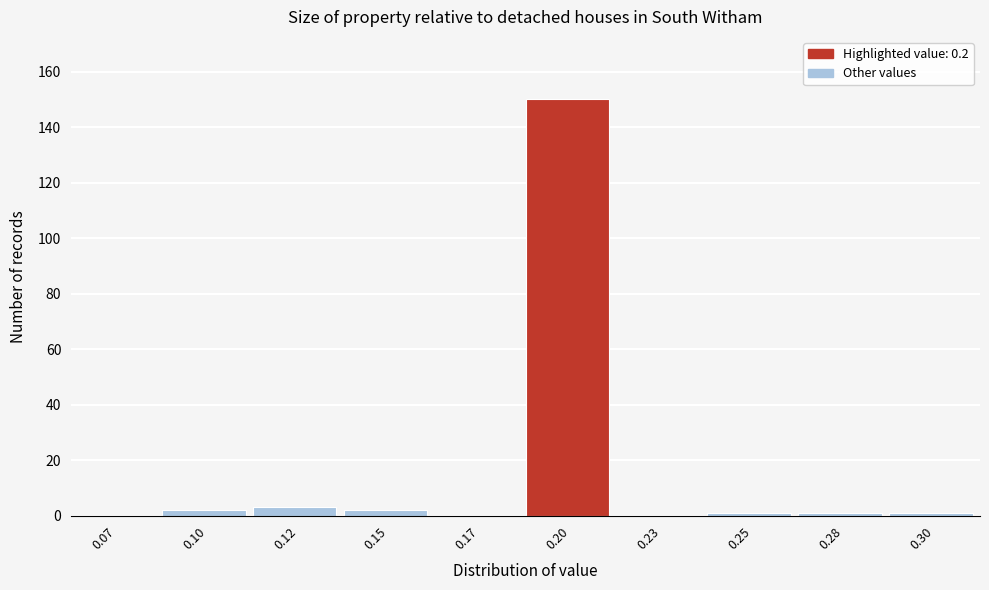

Reading left to right, transcribe all the data shown in this chart.

0.07=0	0.10=2	0.12=3	0.15=2	0.17=0	0.20=150	0.23=0	0.25=1	0.28=1	0.30=1